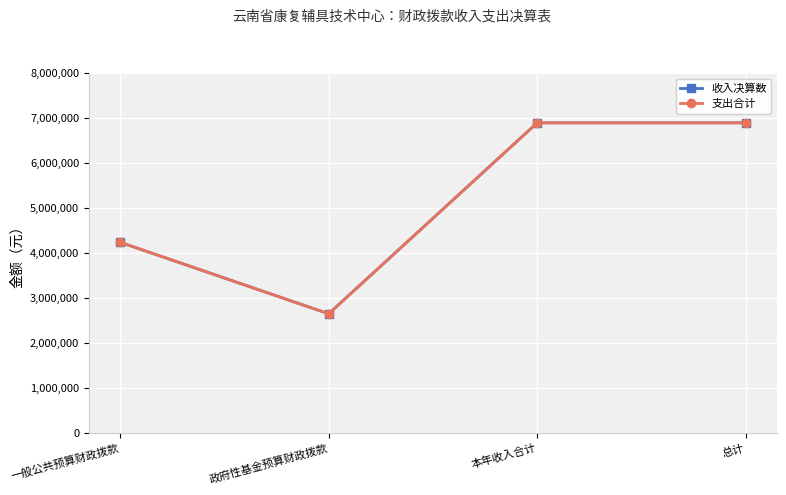

Does the chart have visible grid lines?

Yes